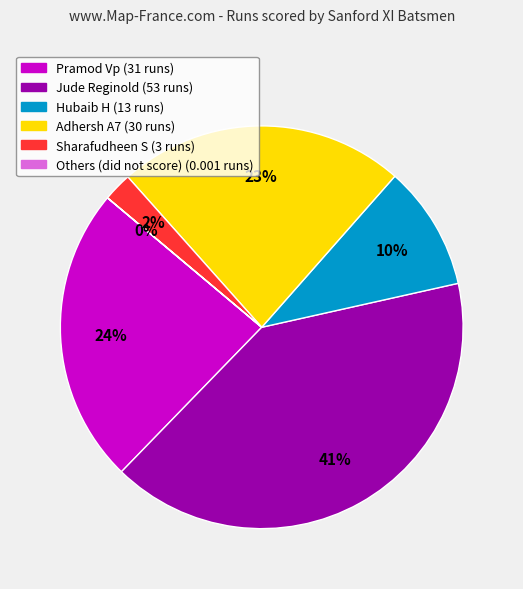

Does any single category account for the majority?

No